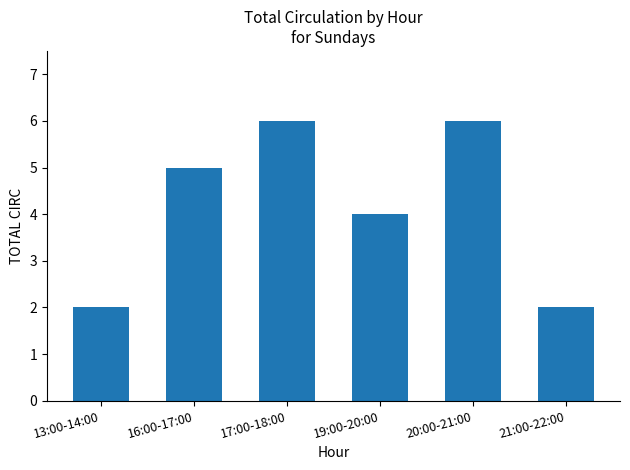

What is the label of the 3rd bar from the right?

19:00-20:00